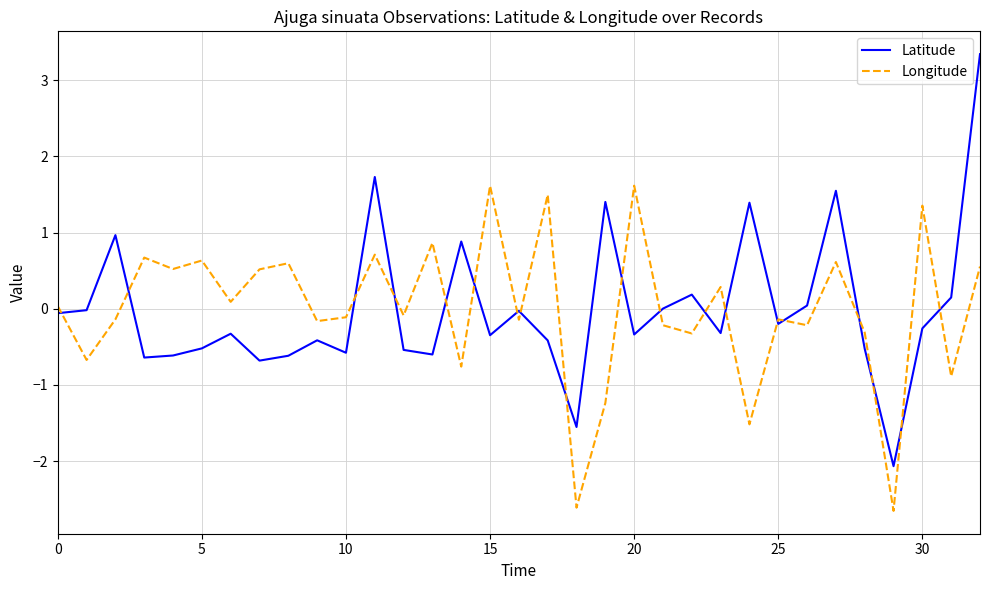

True or false: Longitude has more than 0 points higher than both neighbors.

True